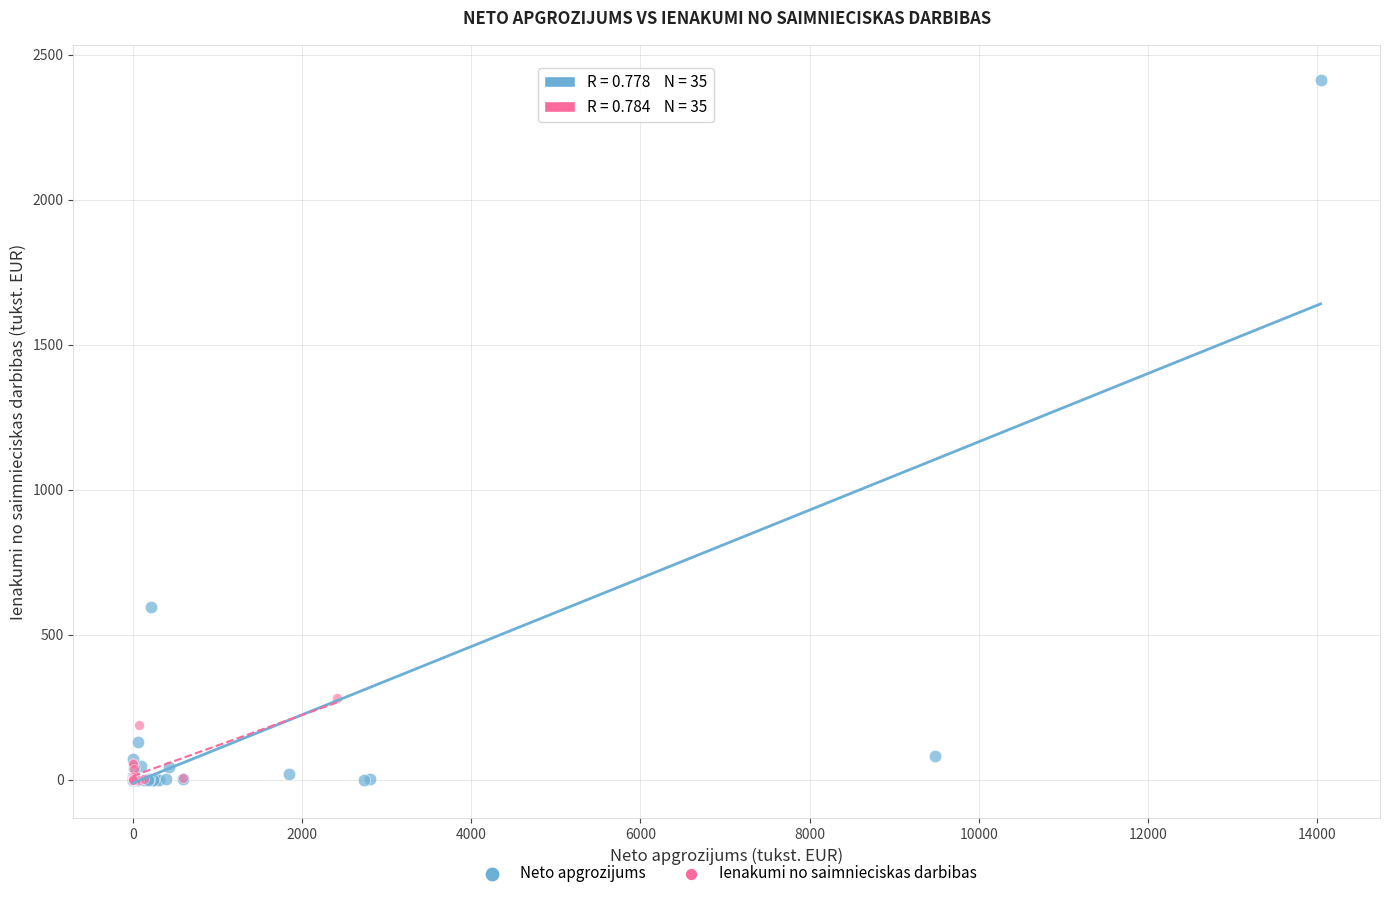

What are all the series names shown in the legend?

Neto apgrozijums, Ienakumi no saimnieciskas darbibas